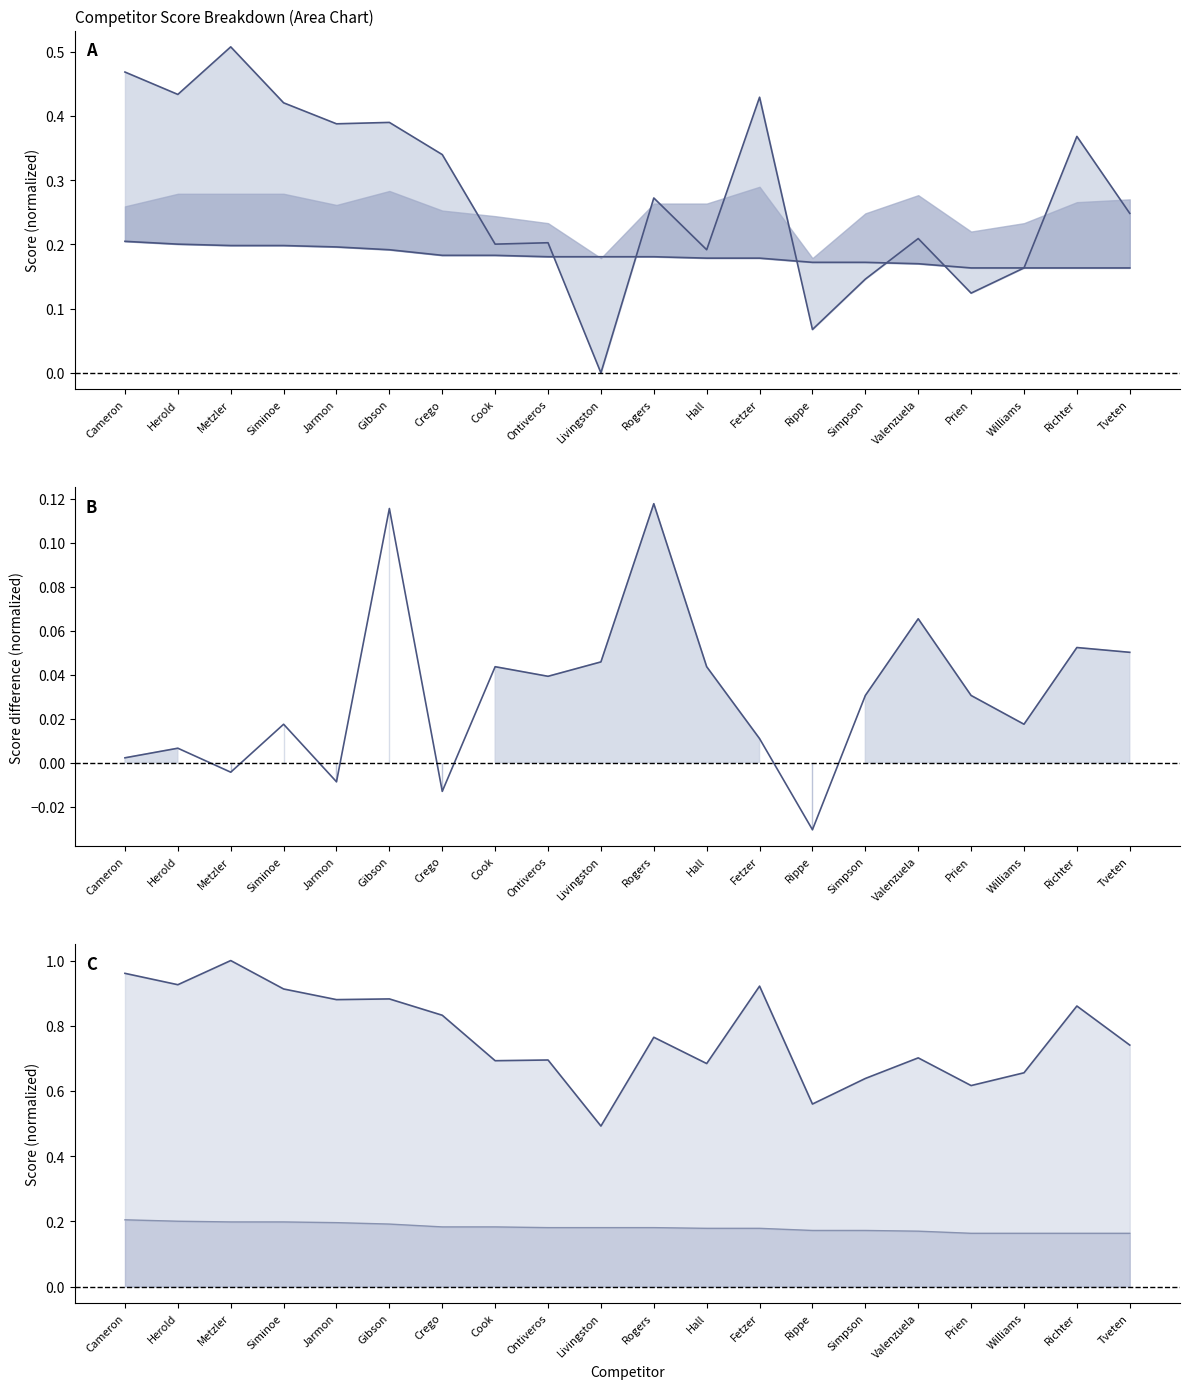

True or false: ST-SF 1 Score line and Individual Score line cross at least once.

False